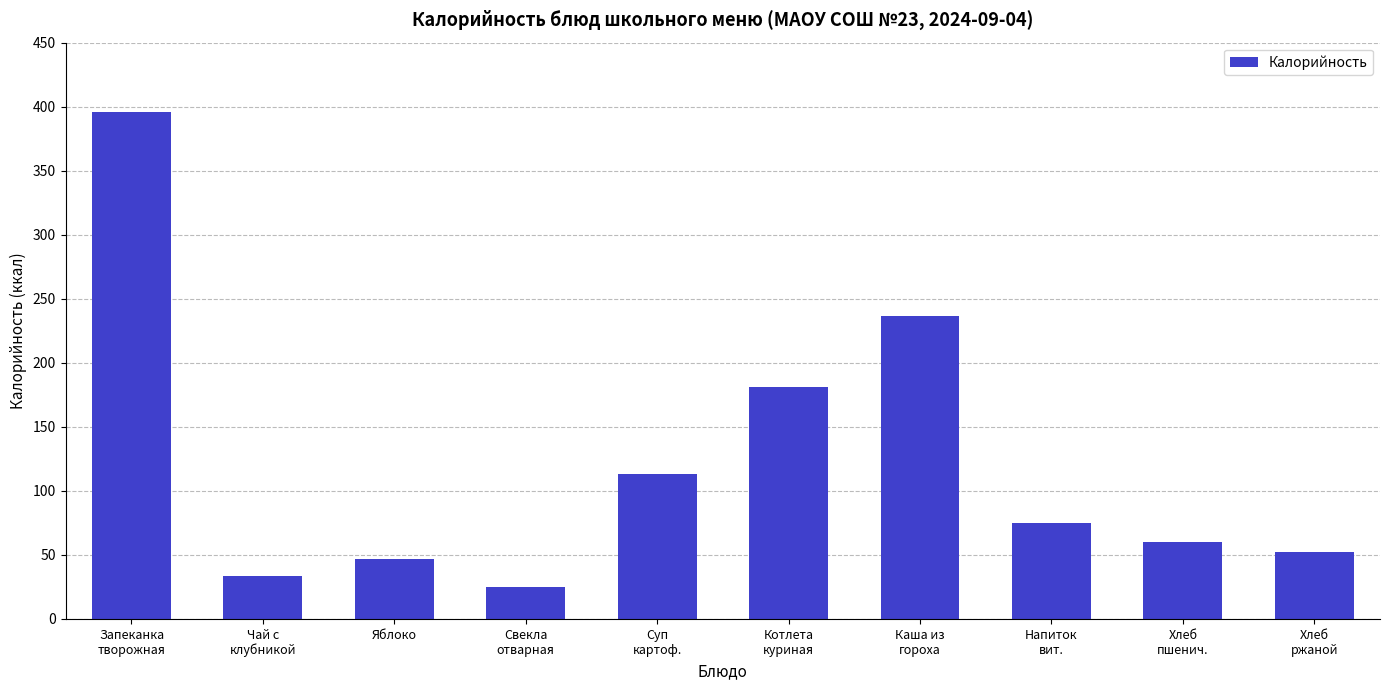

The chart shows a value of 101.8 at Котлета
куриная. True or false?

False